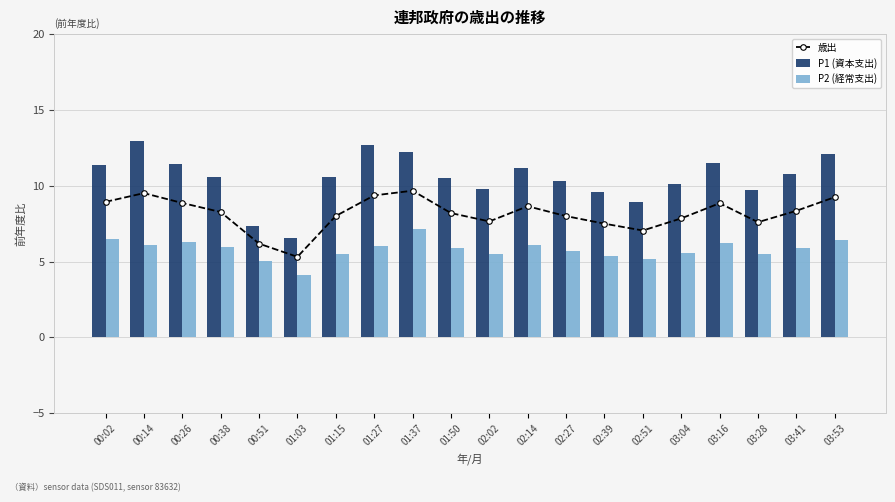

Rank the series at 02:14 from highest to lowest value.

P1 (資本支出), 歳出, P2 (経常支出)